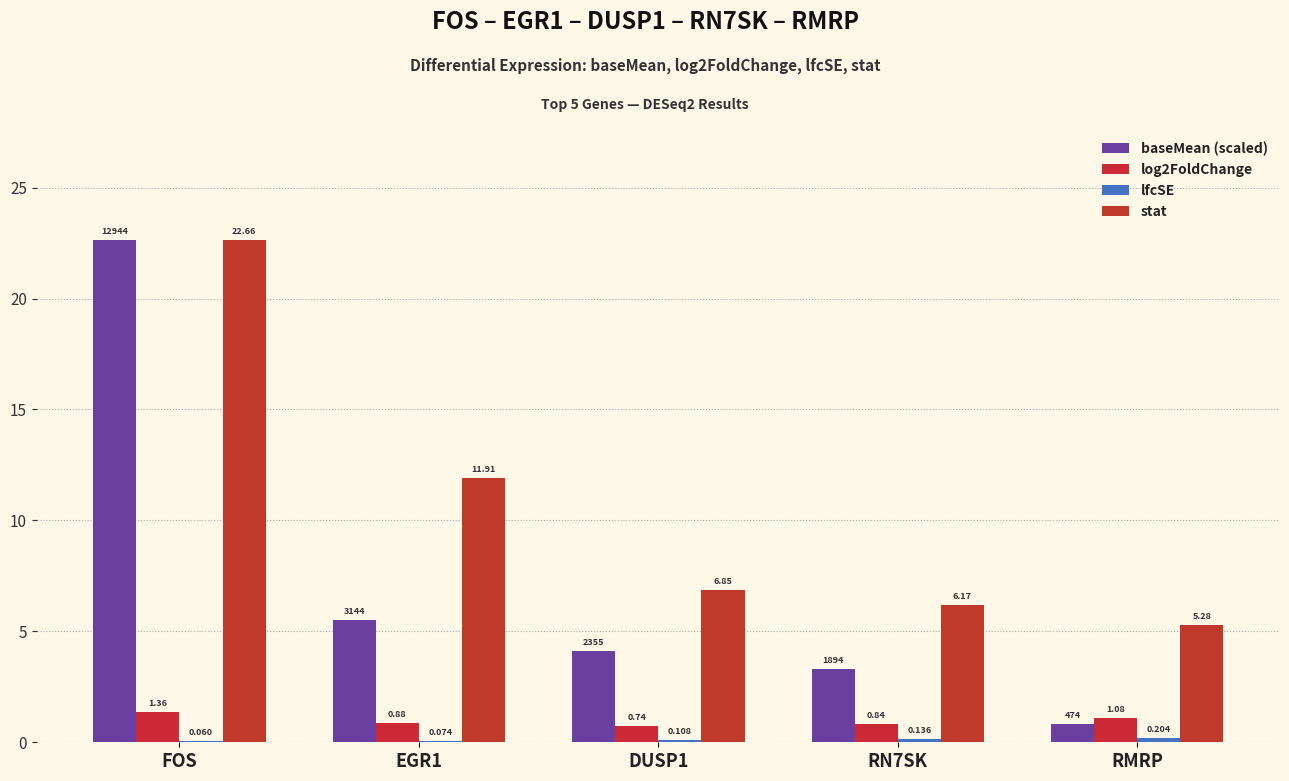

What position from the left is RN7SK?

4